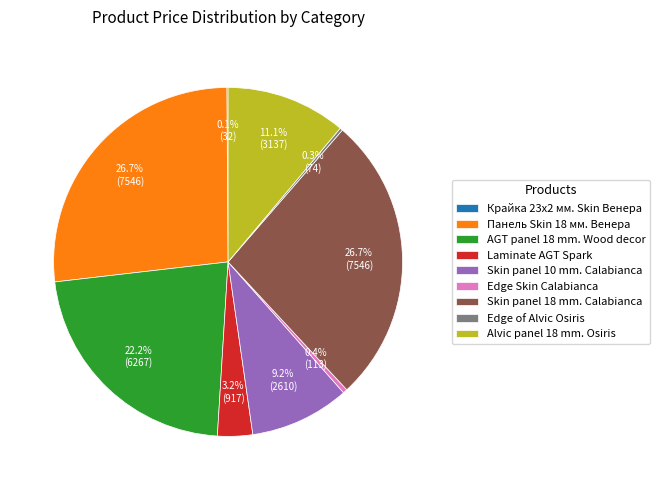

Does Панель Skin 18 мм. Венера account for over 50% of the chart?

No